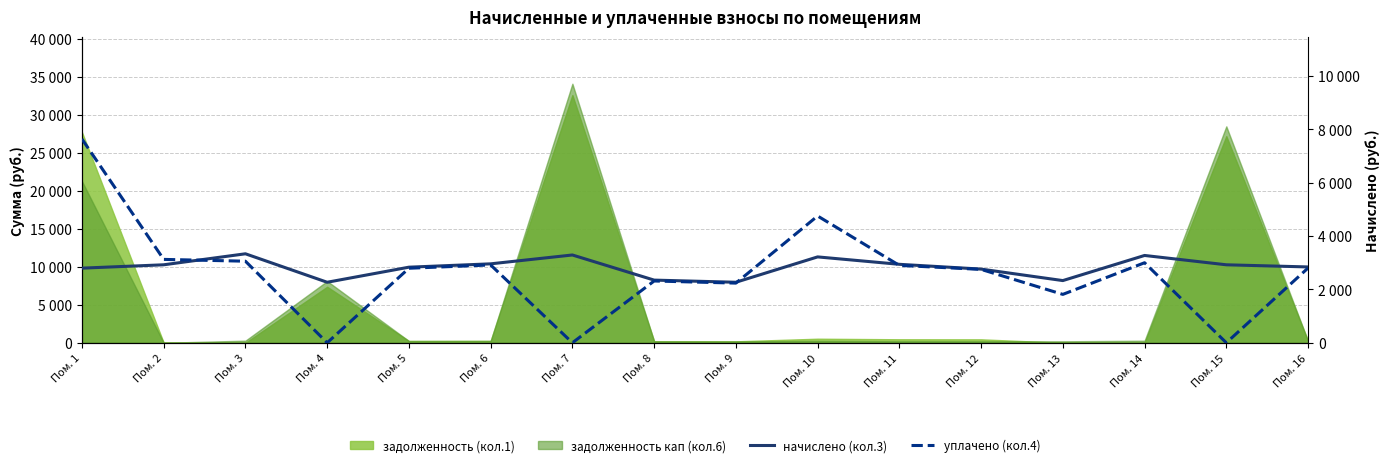

True or false: начислено (кол.3) has a value of 1867.4 at Пом. 3.

False